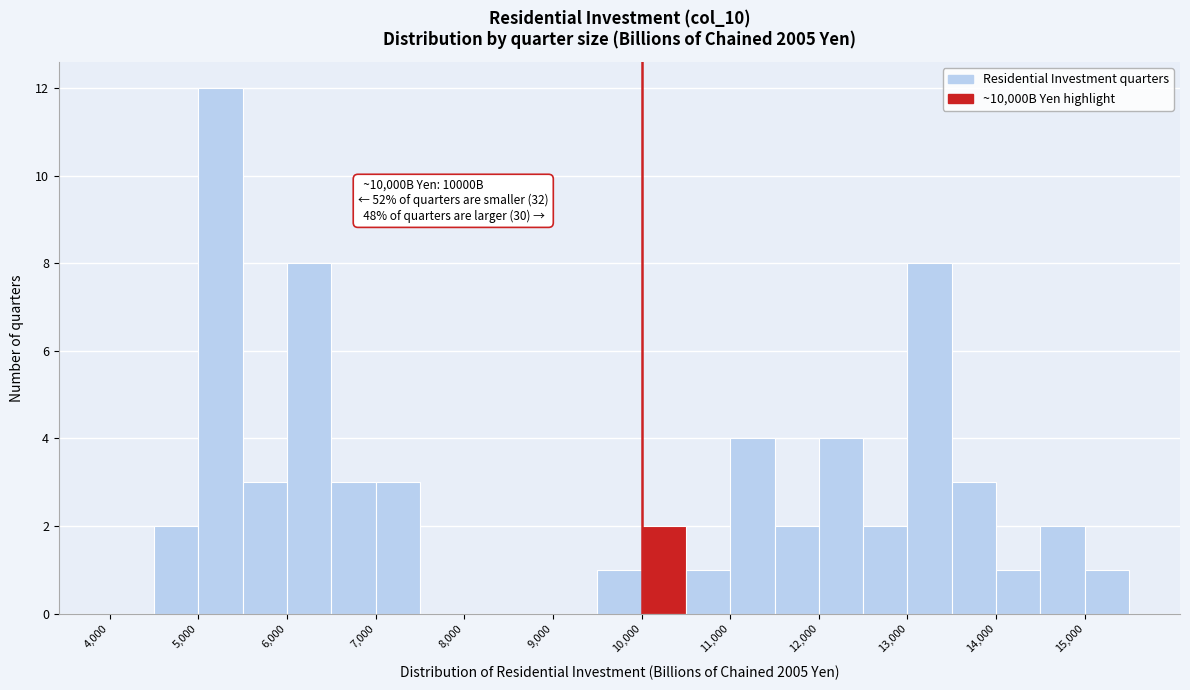

Over which range of the x-axis is the bar tallest?

5000 to 5500